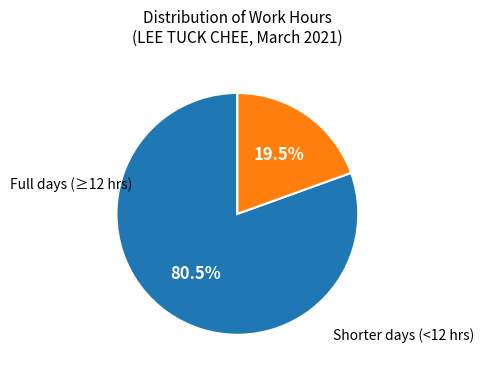

Is there any slice that represents more than half of the pie?

Yes